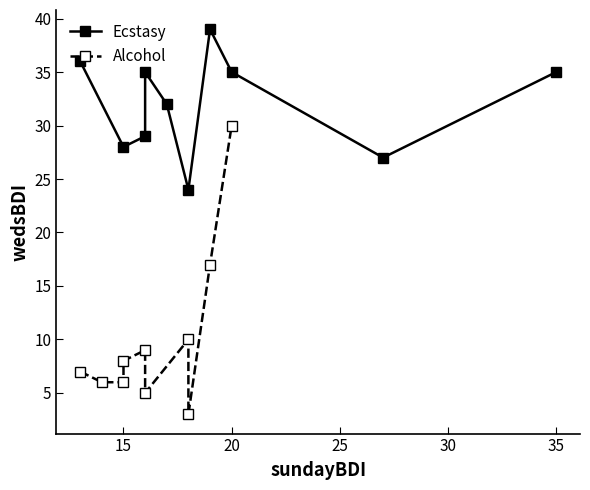

What are all the series names shown in the legend?

Ecstasy, Alcohol